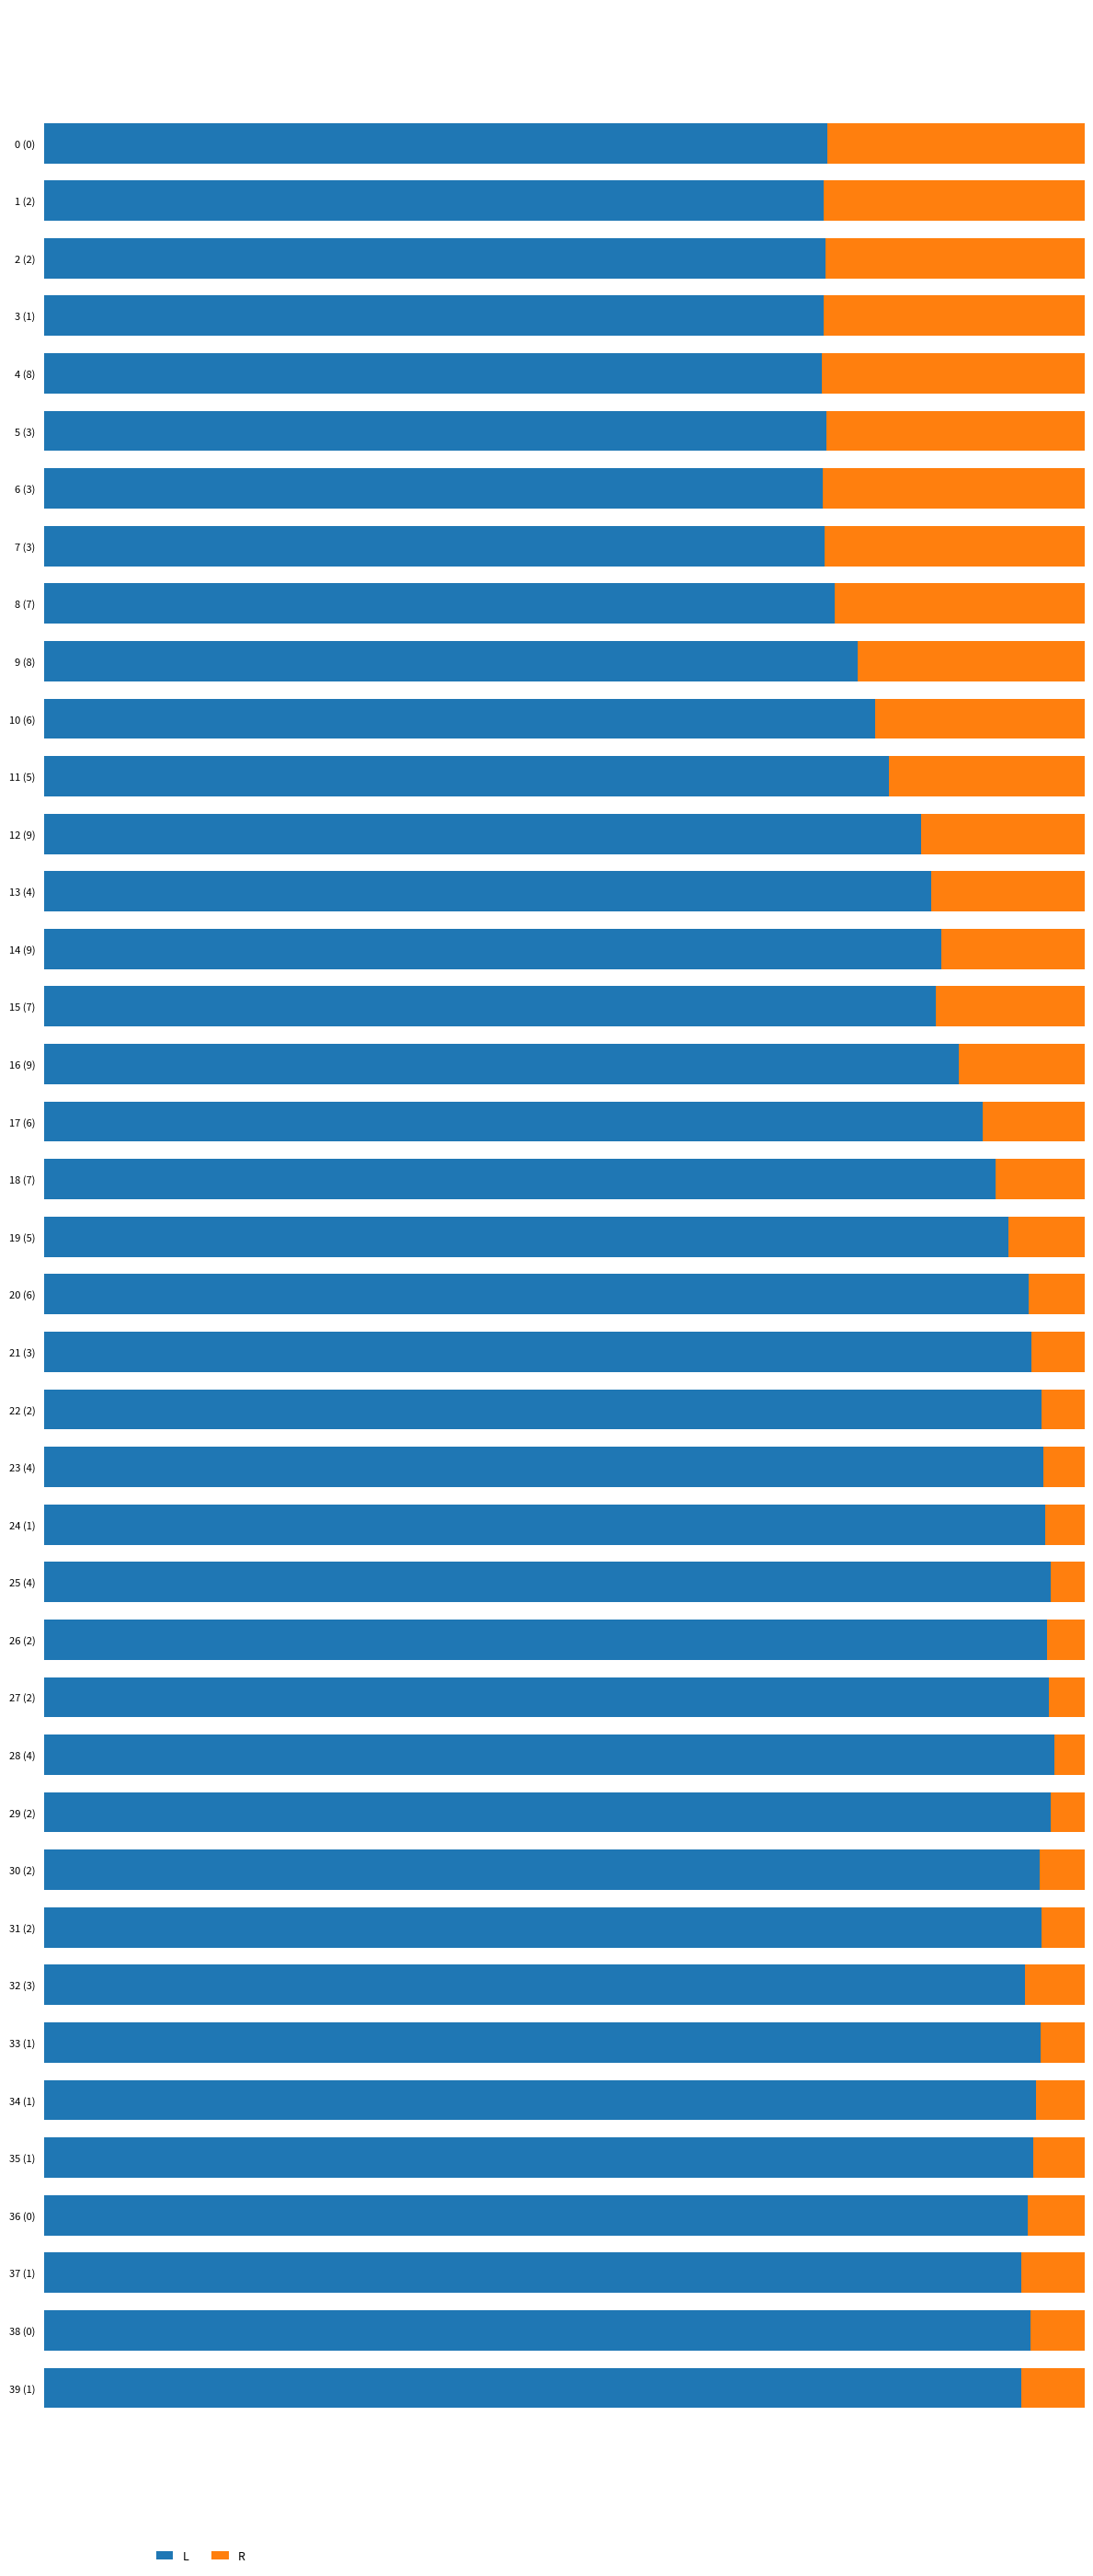

Reading left to right, what are all the values shown in this chart?

L: 0.8	0.7	0.8	0.7	0.7	0.8	0.7	0.8	0.8	0.8	0.8	0.8	0.8	0.9	0.9	0.9	0.9	0.9	0.9	0.9	0.9	0.9	1.0	1.0	1.0	1.0	1.0	1.0	1.0	1.0	1.0	1.0	0.9	1.0	1.0	1.0	0.9	0.9	0.9	0.9
R: 0.2	0.3	0.2	0.3	0.3	0.2	0.3	0.2	0.2	0.2	0.2	0.2	0.2	0.1	0.1	0.1	0.1	0.1	0.1	0.1	0.1	0.1	0.0	0.0	0.0	0.0	0.0	0.0	0.0	0.0	0.0	0.0	0.1	0.0	0.0	0.0	0.1	0.1	0.1	0.1